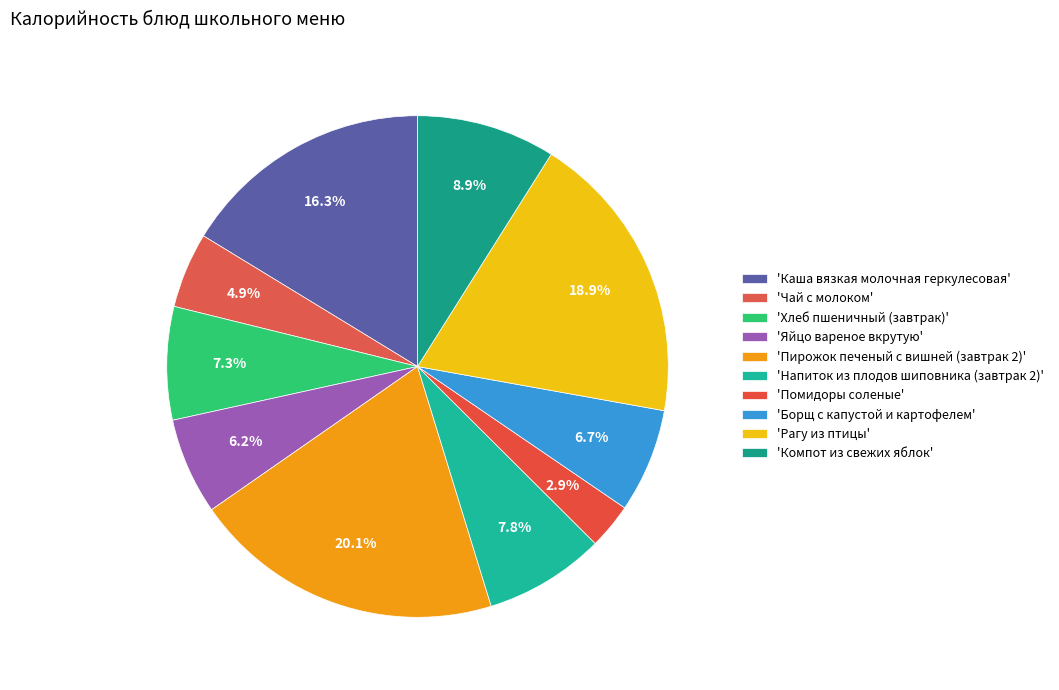

Count the number of slices in the pie.

10